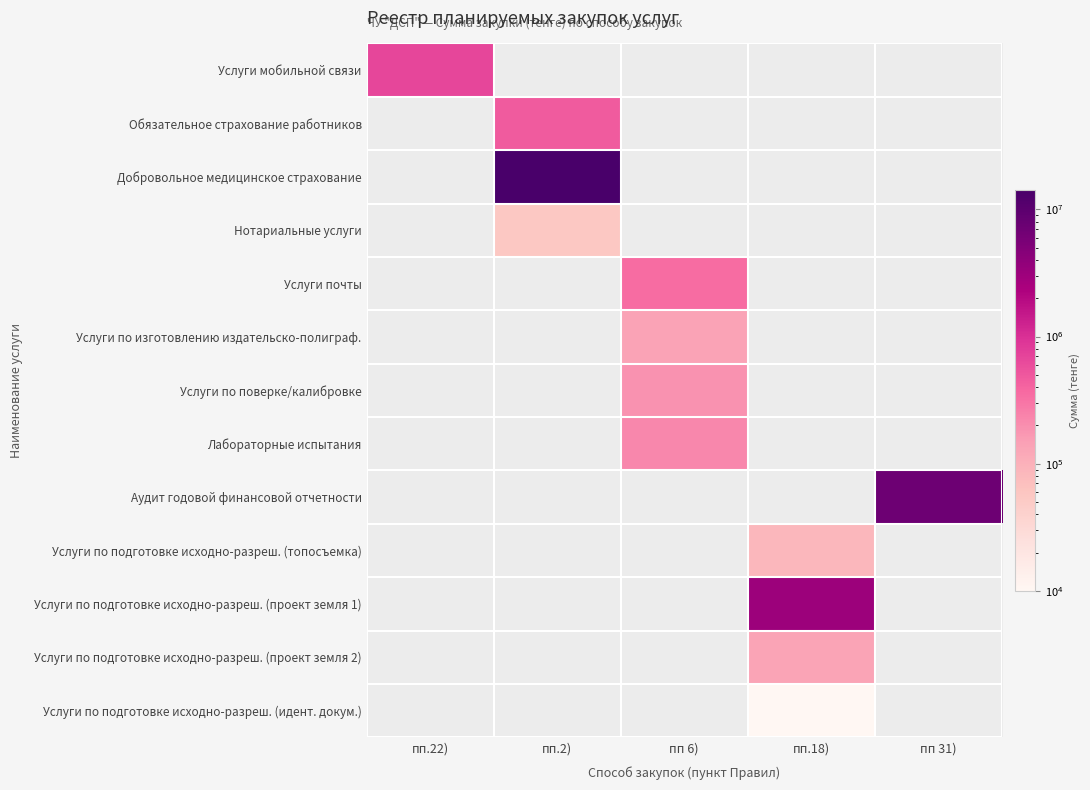

Count the number of data series in this chart.

13